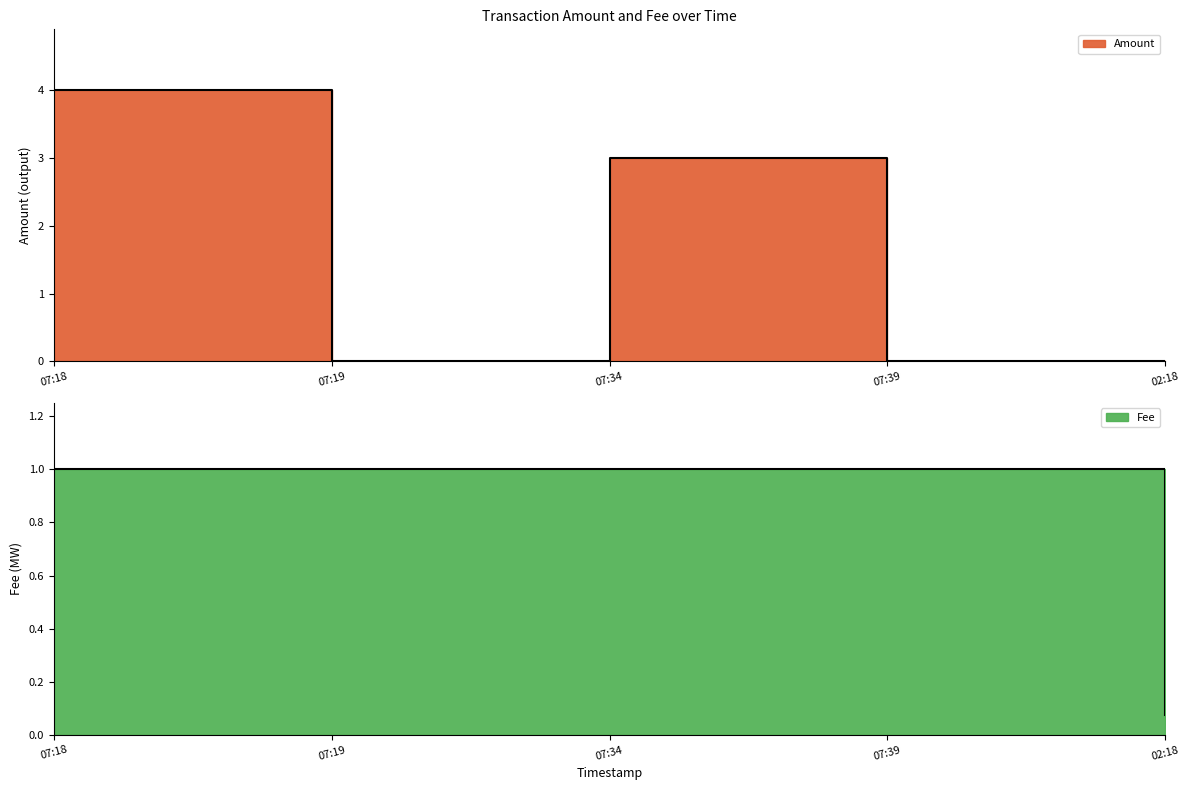

What is the average value of the Fee series?

0.8